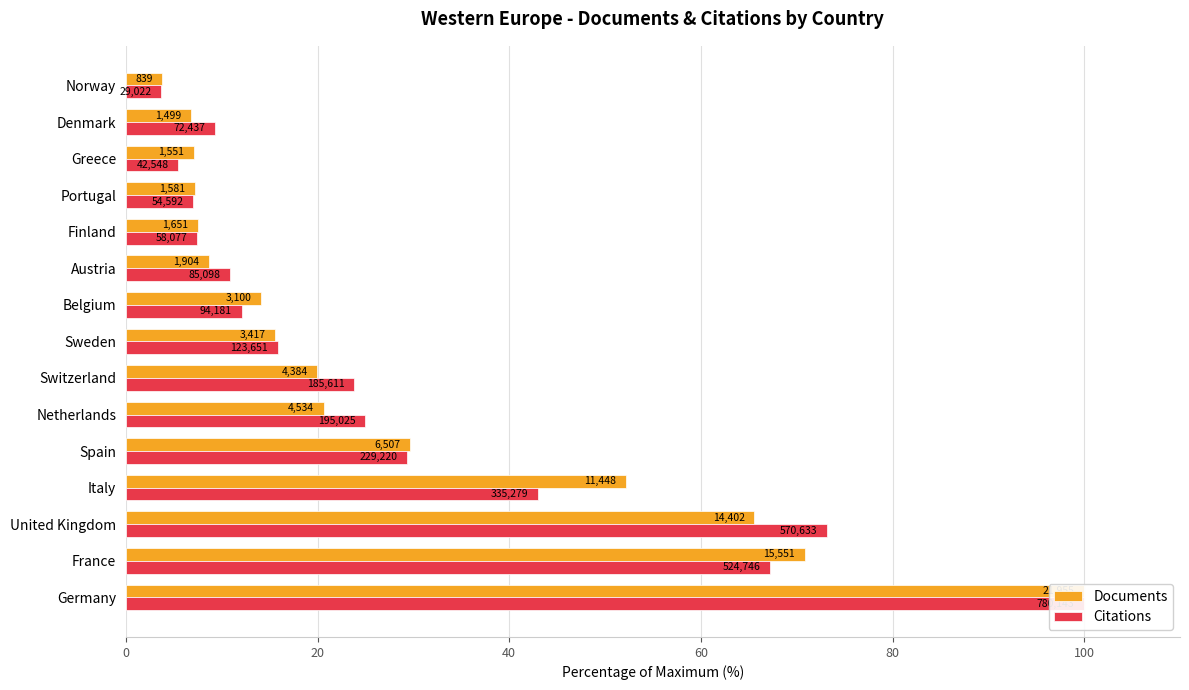

What position from the left is Belgium?

9